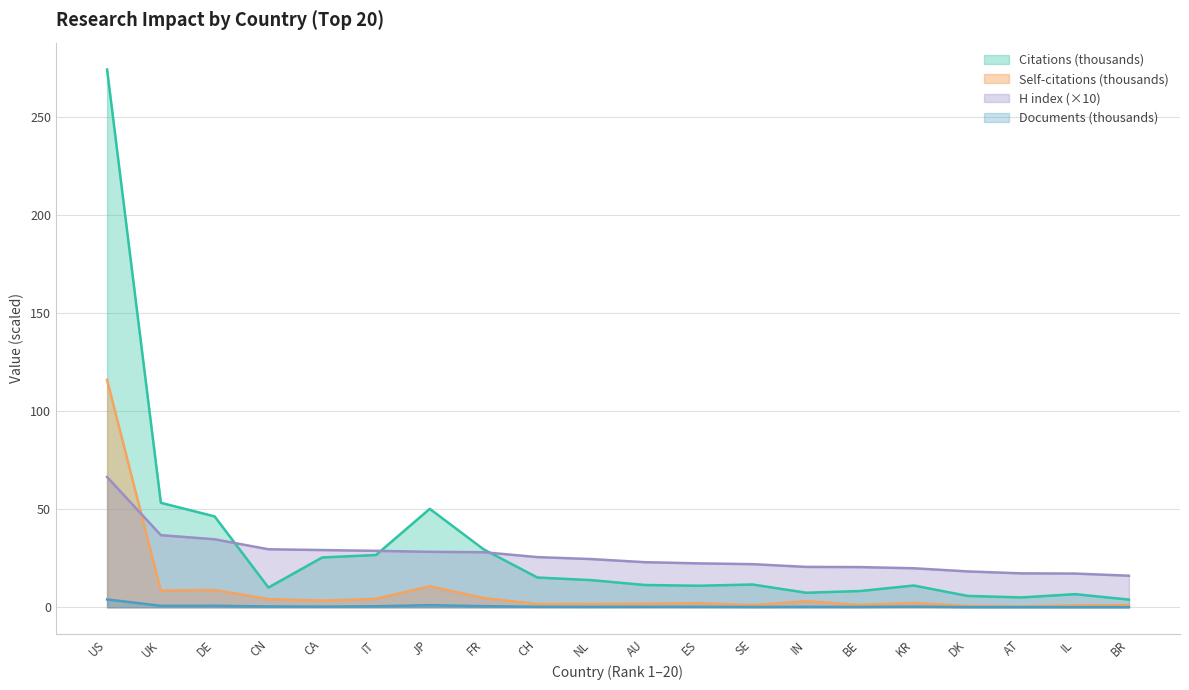

True or false: Documents (thousands) and H index (×10) cross at least once.

False